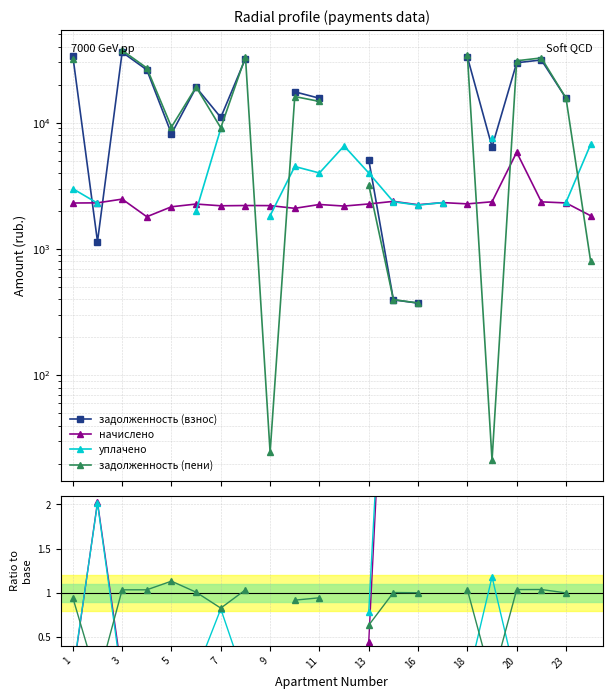

Where do задолженность (пени) and уплачено first cross each other?

1 and 3